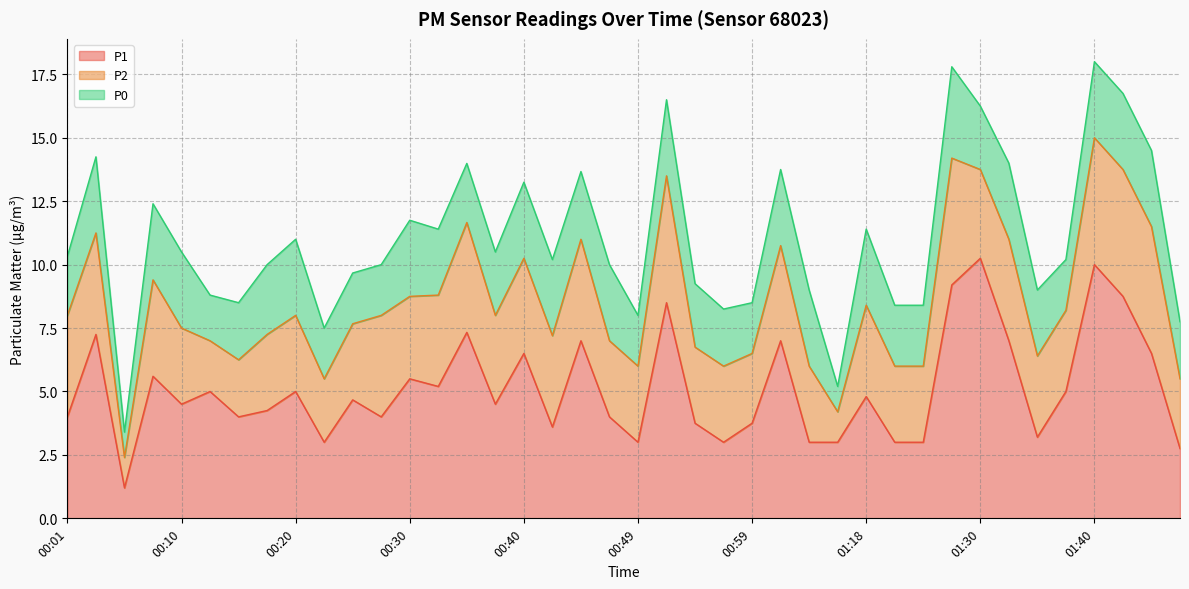

Which category has the highest value in the P2 series?

00:52